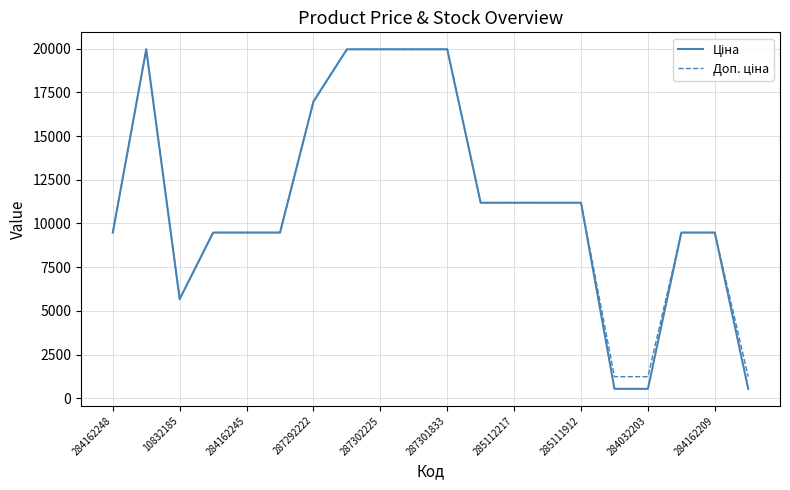

What is the minimum value shown in the chart?

539.0